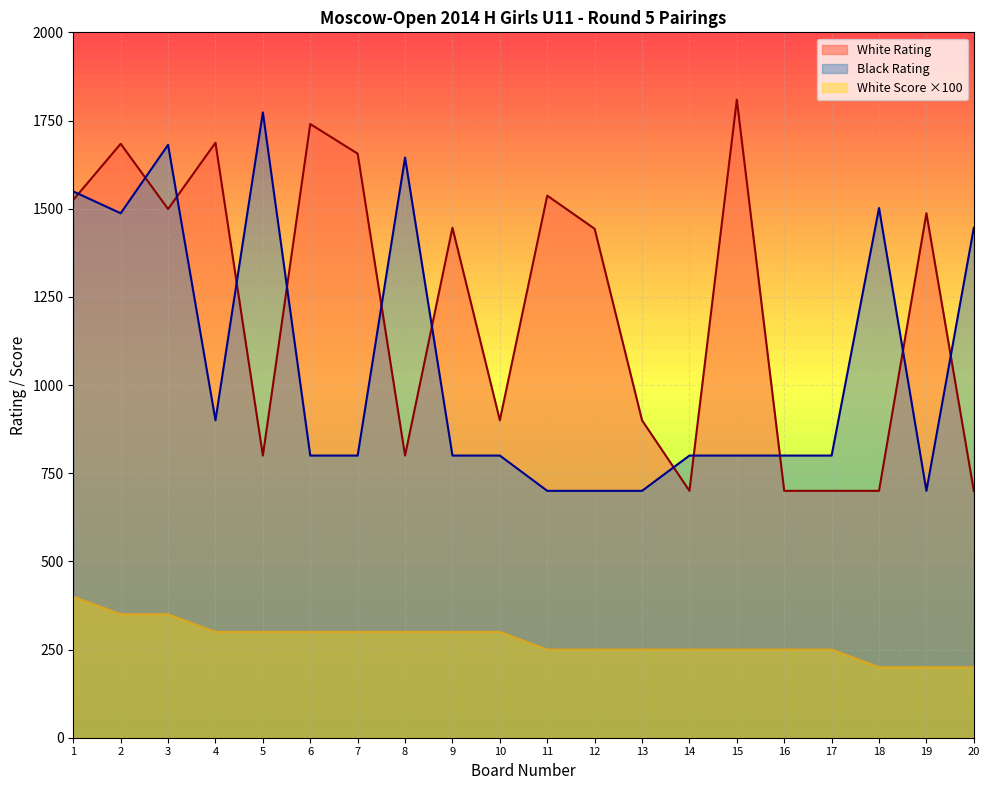

True or false: White Score and Black Rating intersect in this chart.

False